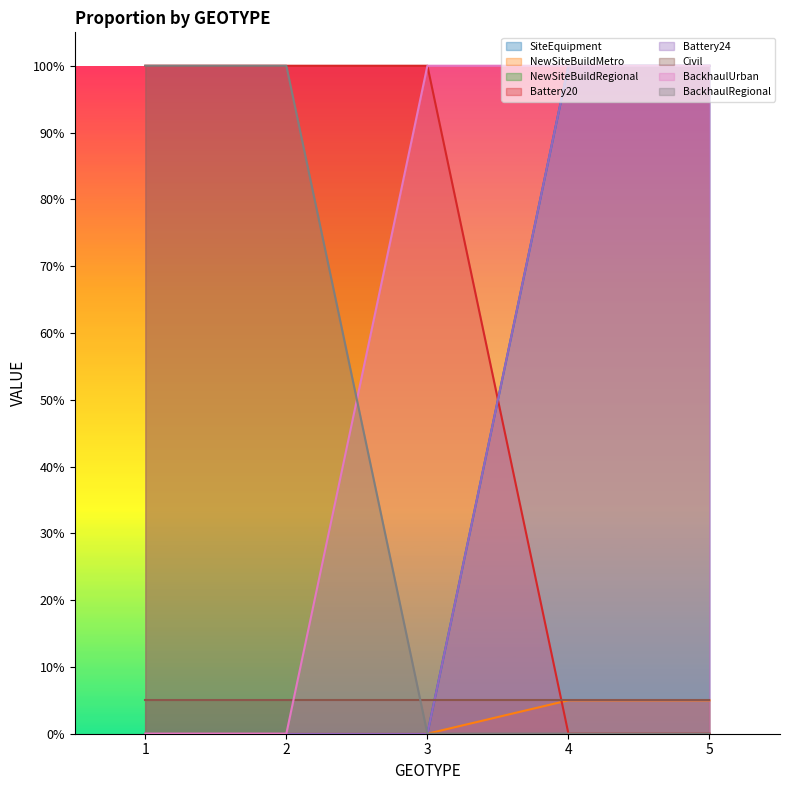

Does the chart display data point markers on the line(s)?

No